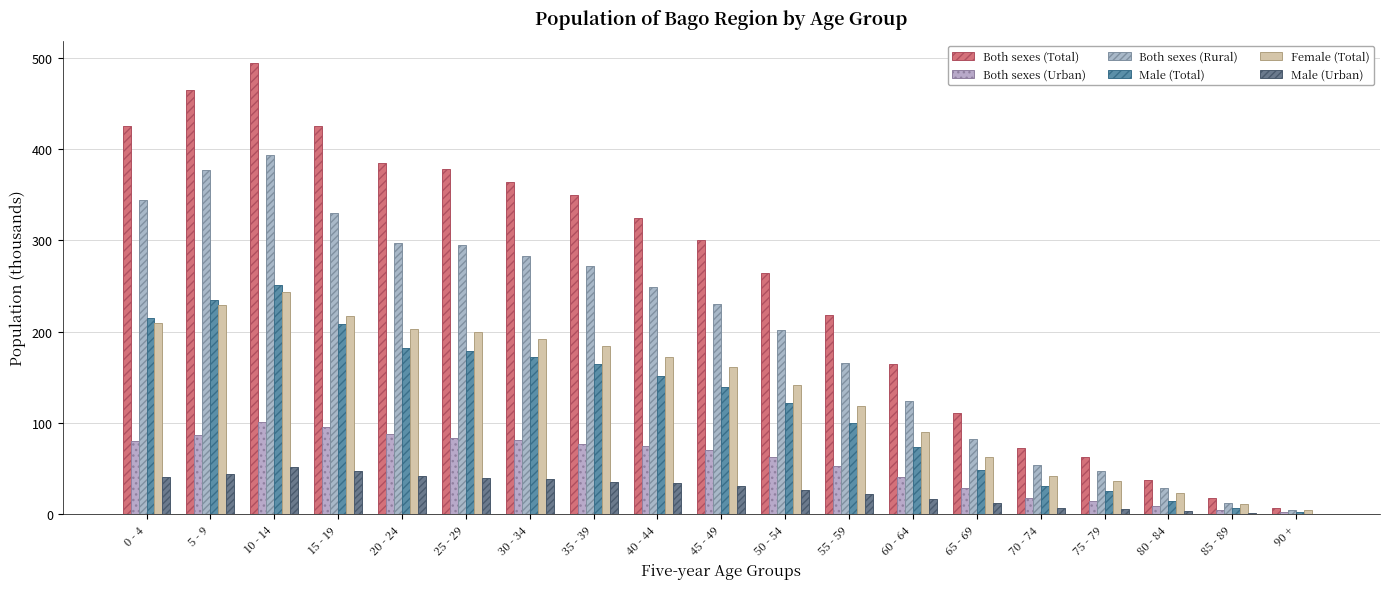

At which label does Female (Total) first exceed 161?

0 - 4